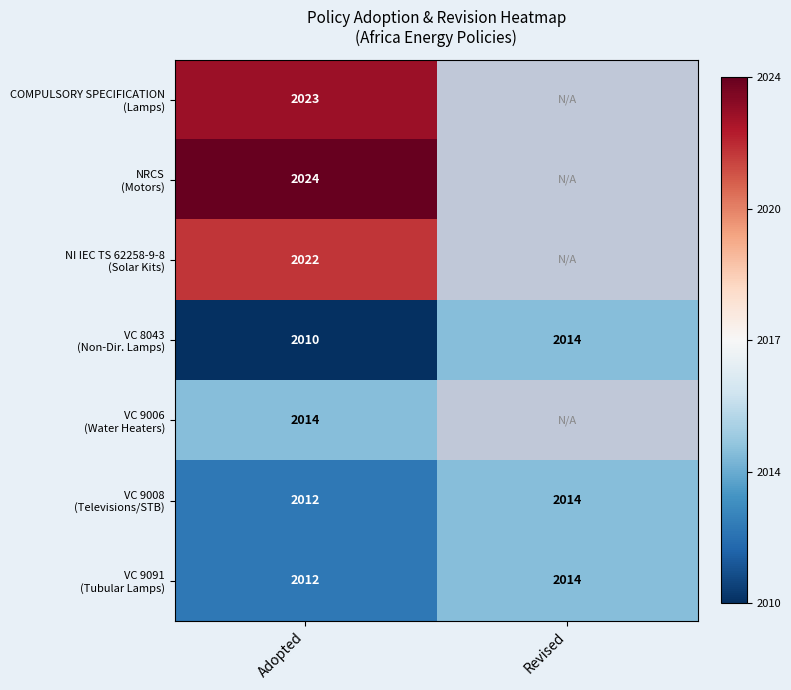

At how many categories does at least one series exceed 0?

1